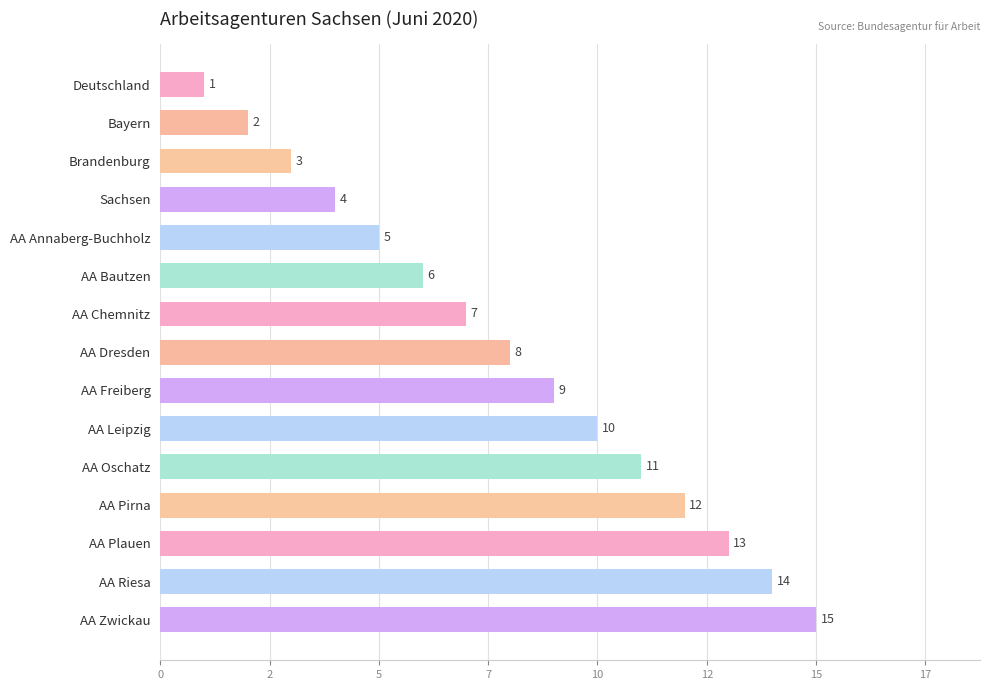

How many data points are less than 8?

7